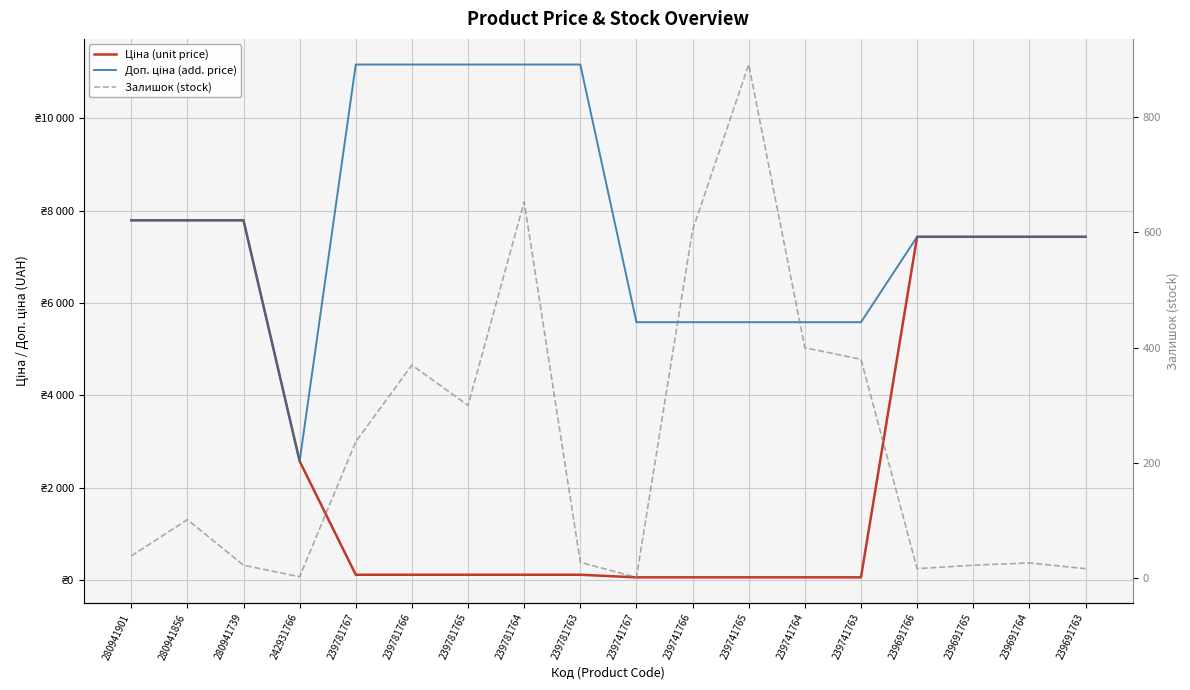

Reading left to right, transcribe all the data shown in this chart.

Ціна (unit price): 7792.9	7792.9	7792.9	2572.0	111.7	111.7	111.7	111.7	111.7	55.9	55.9	55.9	55.9	55.9	7436.2	7436.2	7436.2	7436.2
Доп. ціна (add. price): 7792.9	7792.9	7792.9	2572.0	11169.0	11169.0	11169.0	11169.0	11169.0	5585.0	5585.0	5585.0	5585.0	5585.0	7436.2	7436.2	7436.2	7436.2
Залишок (stock): 39.0	102.0	23.0	3.0	237.0	370.0	300.0	653.0	28.0	2.0	604.0	891.0	400.0	380.0	17.0	23.0	27.0	17.0